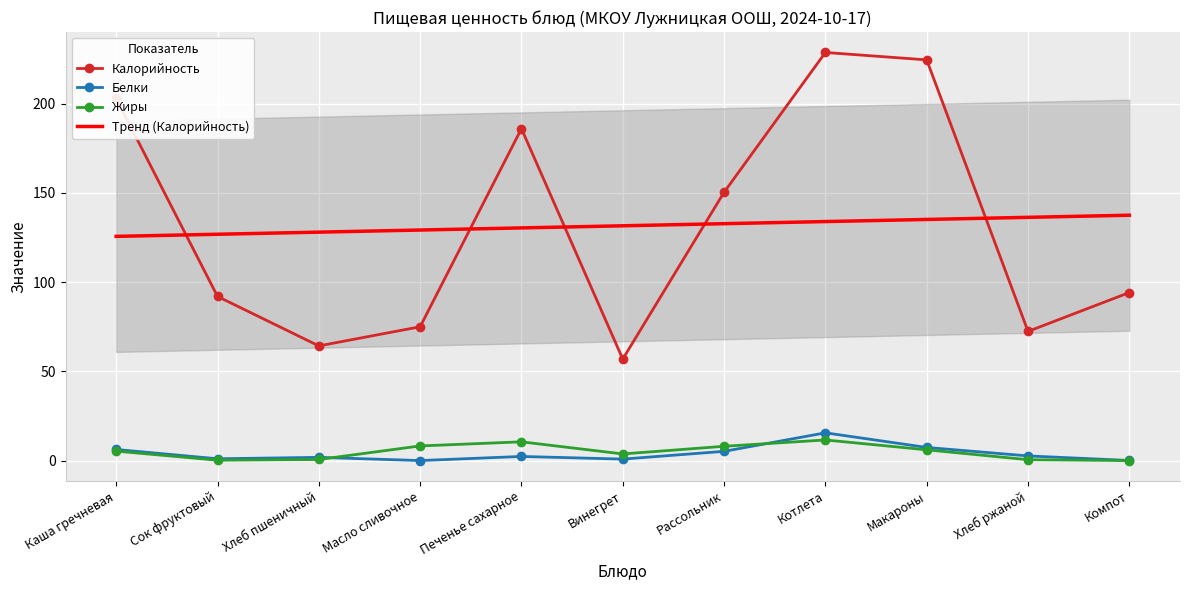

Where is Жиры nearest to the value 5?

Каша гречневая